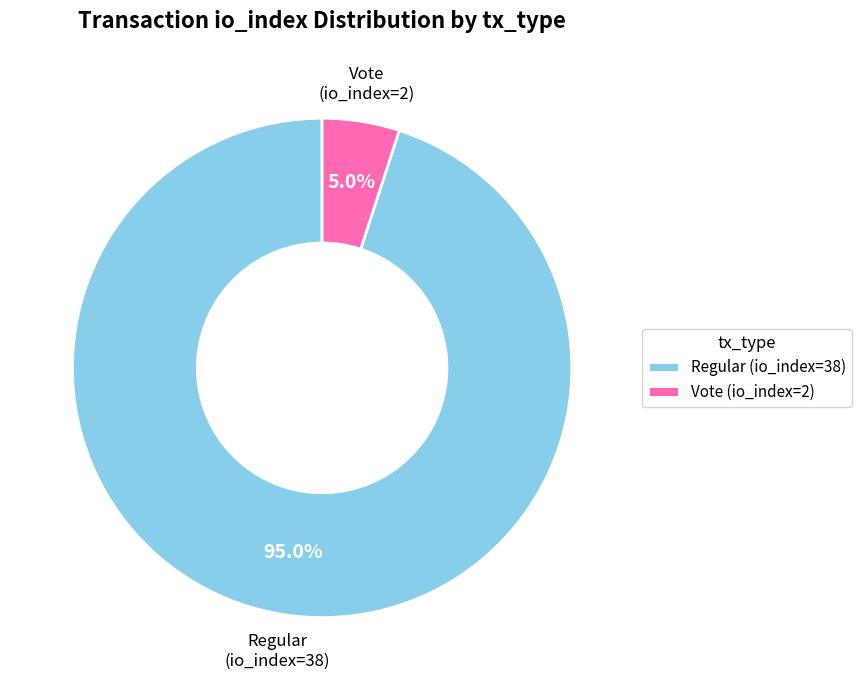

Is Regular (io_index=38) the majority of the pie?

Yes